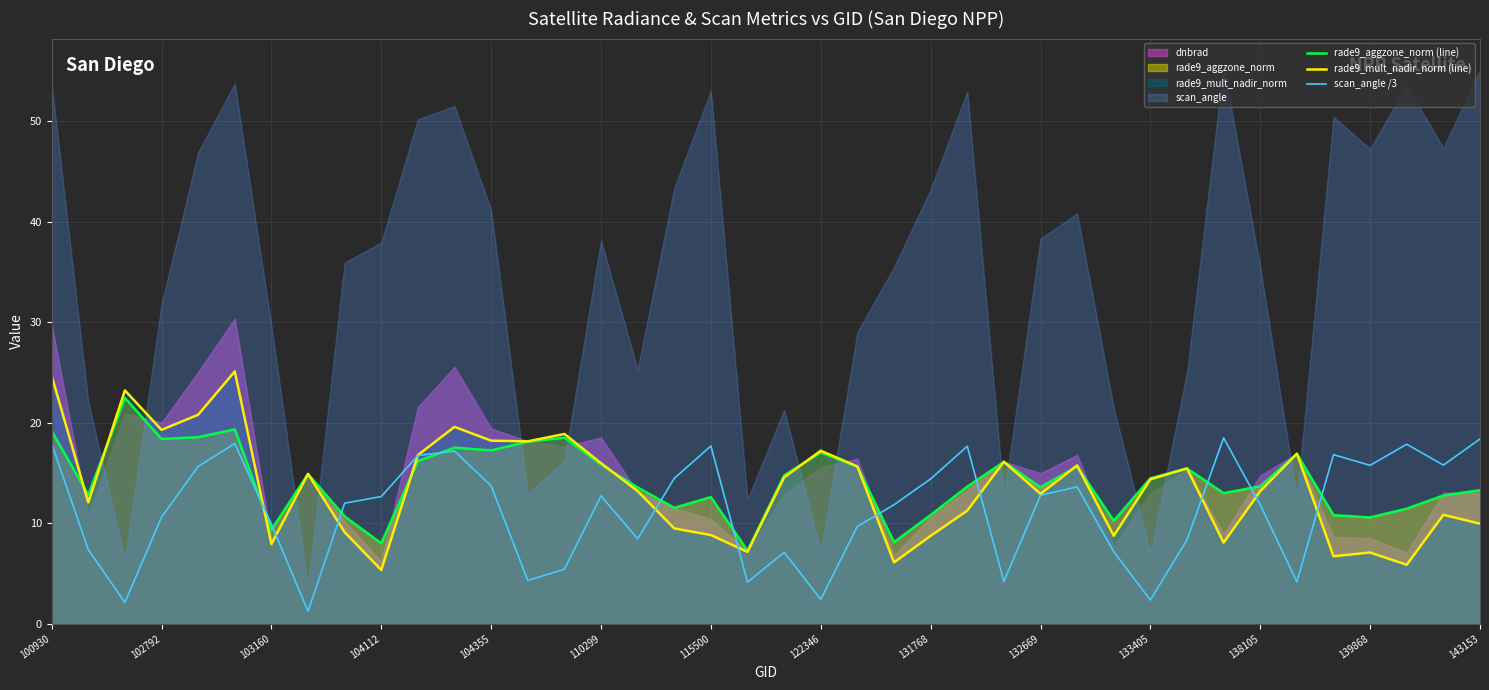

What is the lowest value of the rade9_aggzone_norm (line) series?

7.2